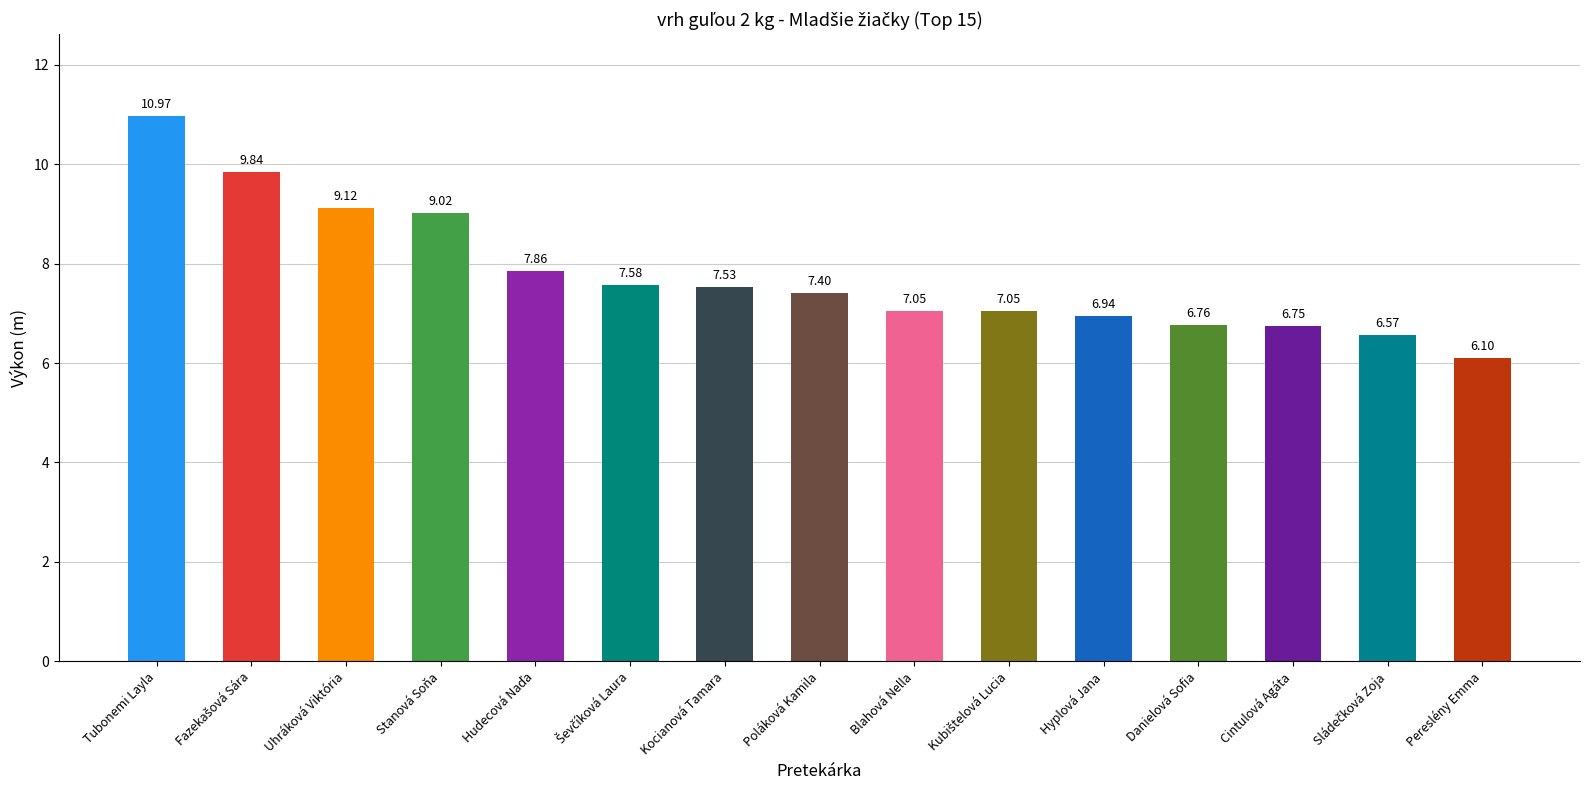

Reading left to right, extract all data points from this chart.

11.0	9.8	9.1	9.0	7.9	7.6	7.5	7.4	7.0	7.0	6.9	6.8	6.8	6.6	6.1